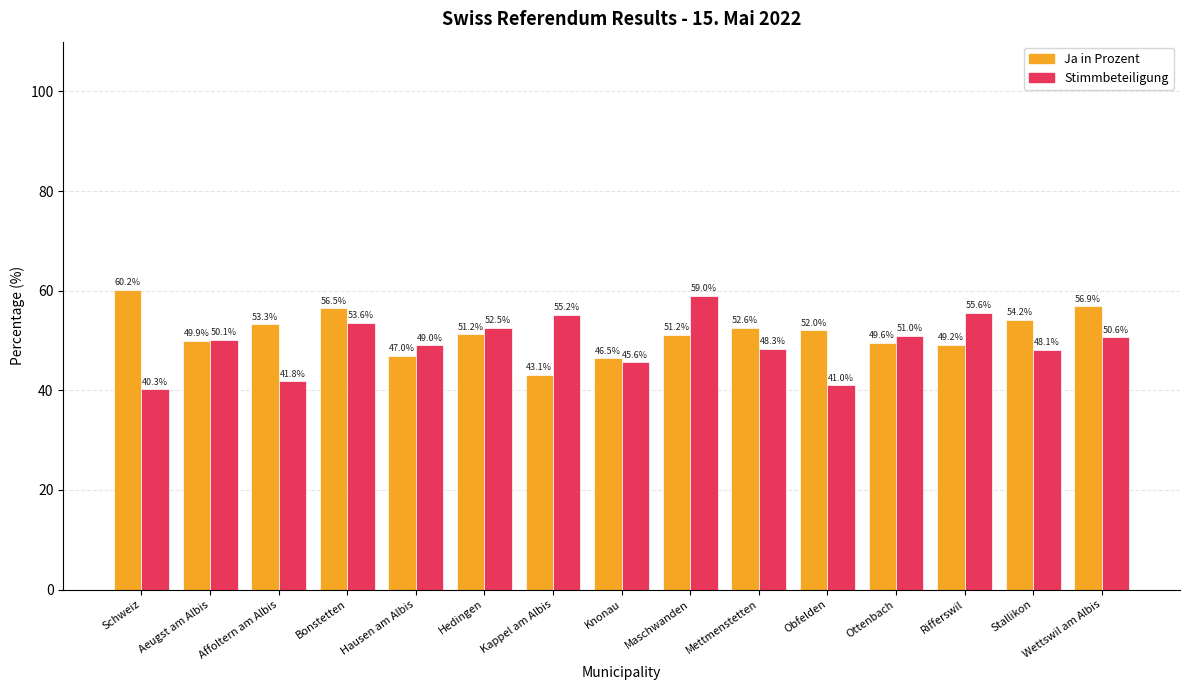

Are the bars horizontal?

No